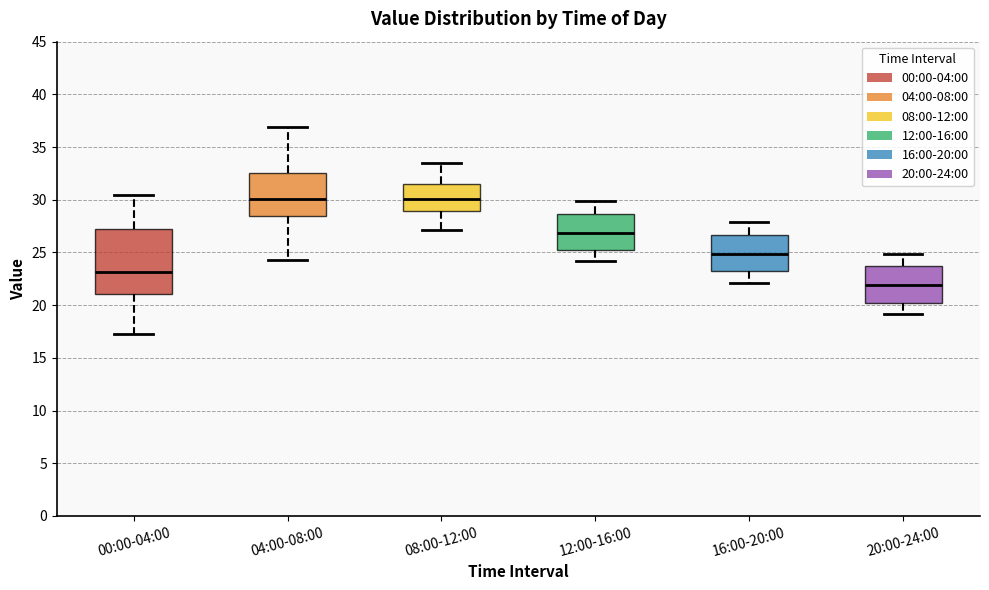

Which box is the tallest, from its lower edge to its upper edge?

00:00-04:00